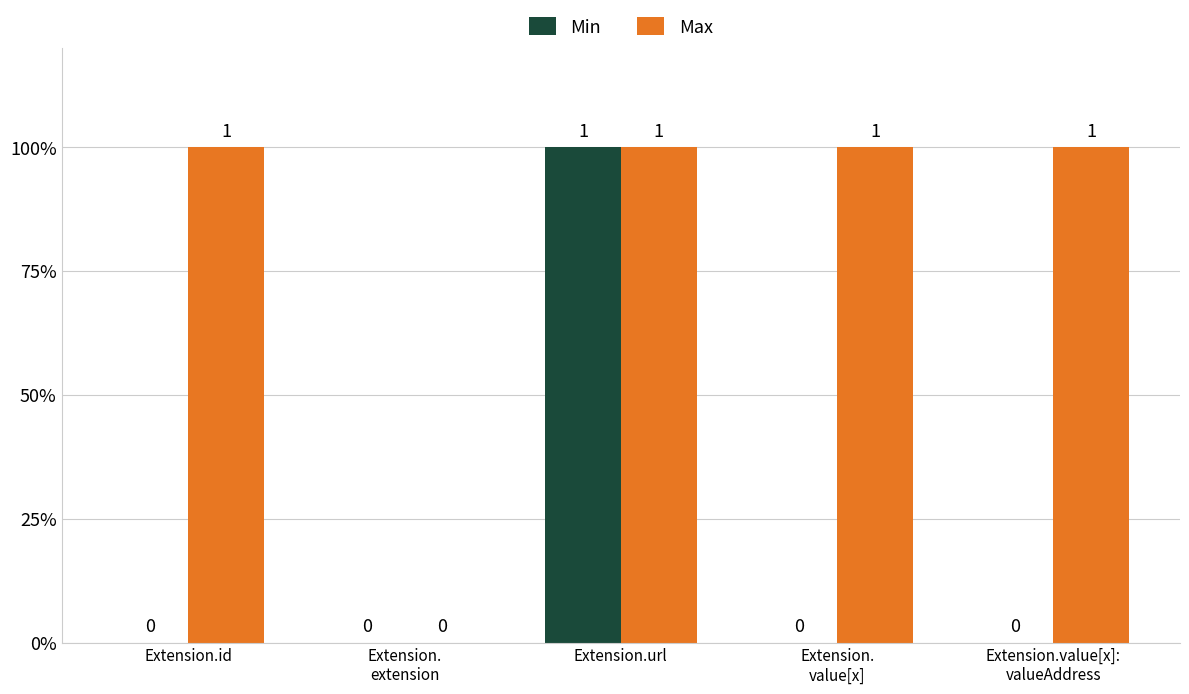

Count the Max values in the range 1 to 2.

4